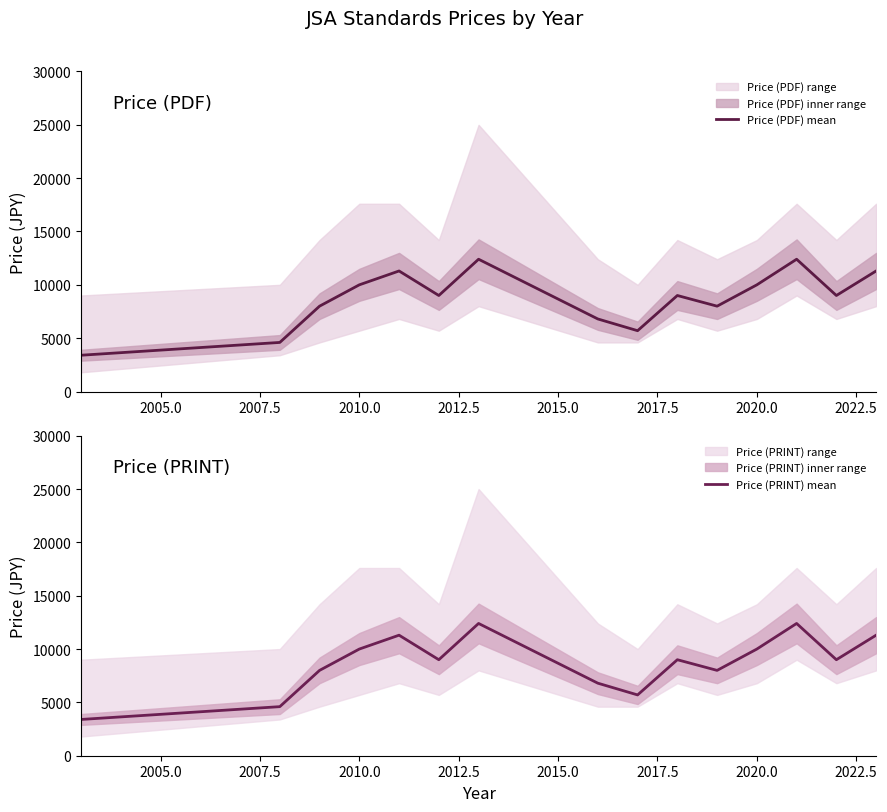

True or false: Price (PRINT) mean and Price (PDF) mean cross at least once.

False